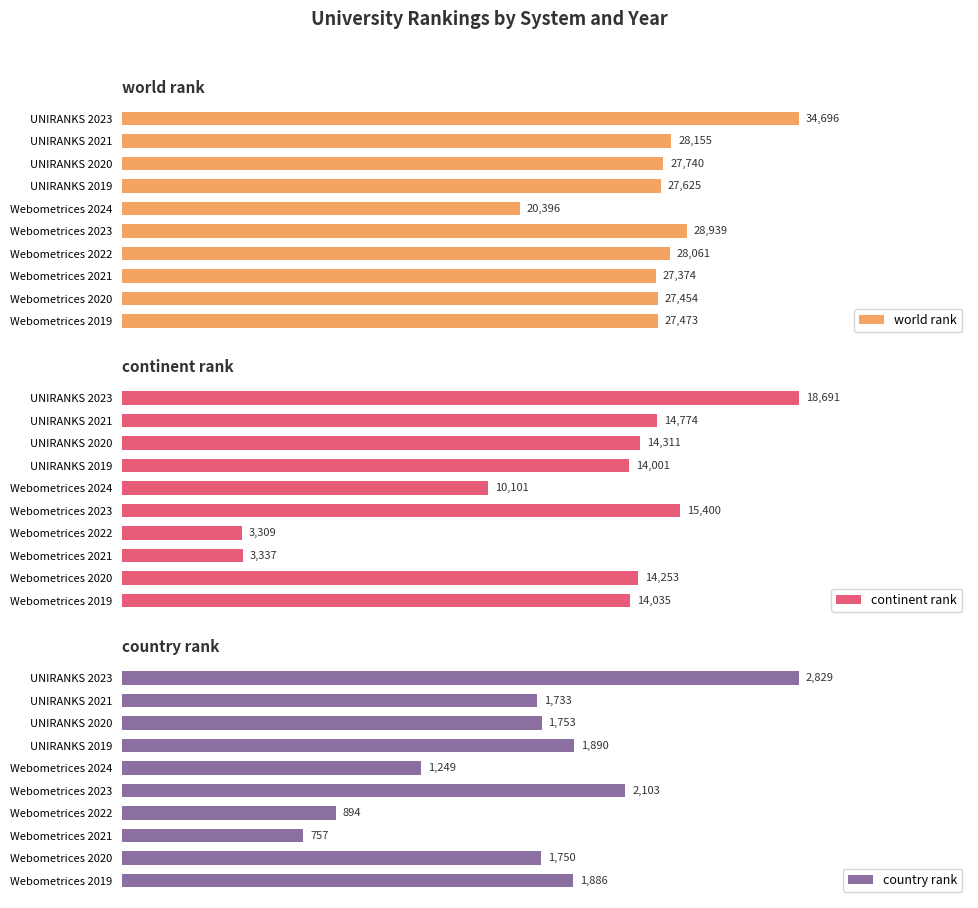

Which series has the largest total across all categories?

world rank